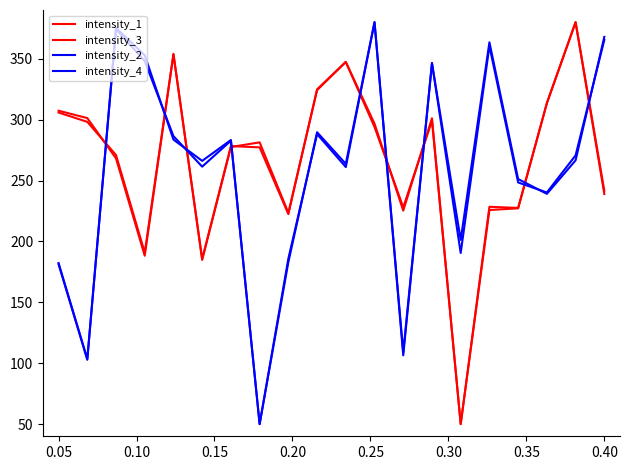

Does the chart display data point markers on the line(s)?

No